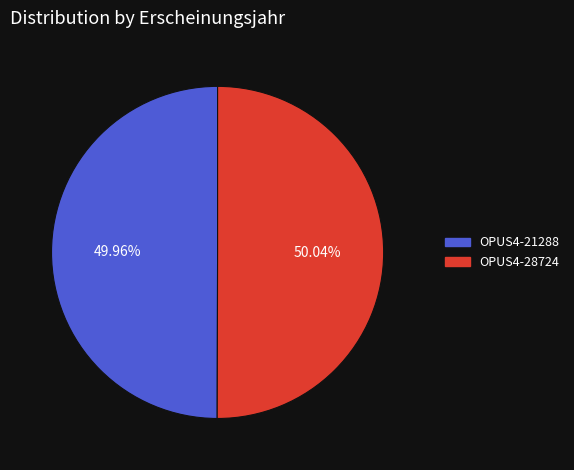

Approximately how many times larger is the value at OPUS4-21288 compared to OPUS4-28724?

1.0